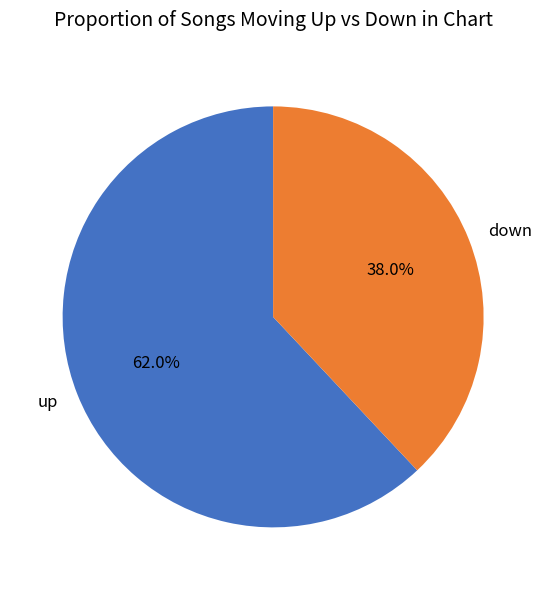

Does up account for over 50% of the chart?

Yes